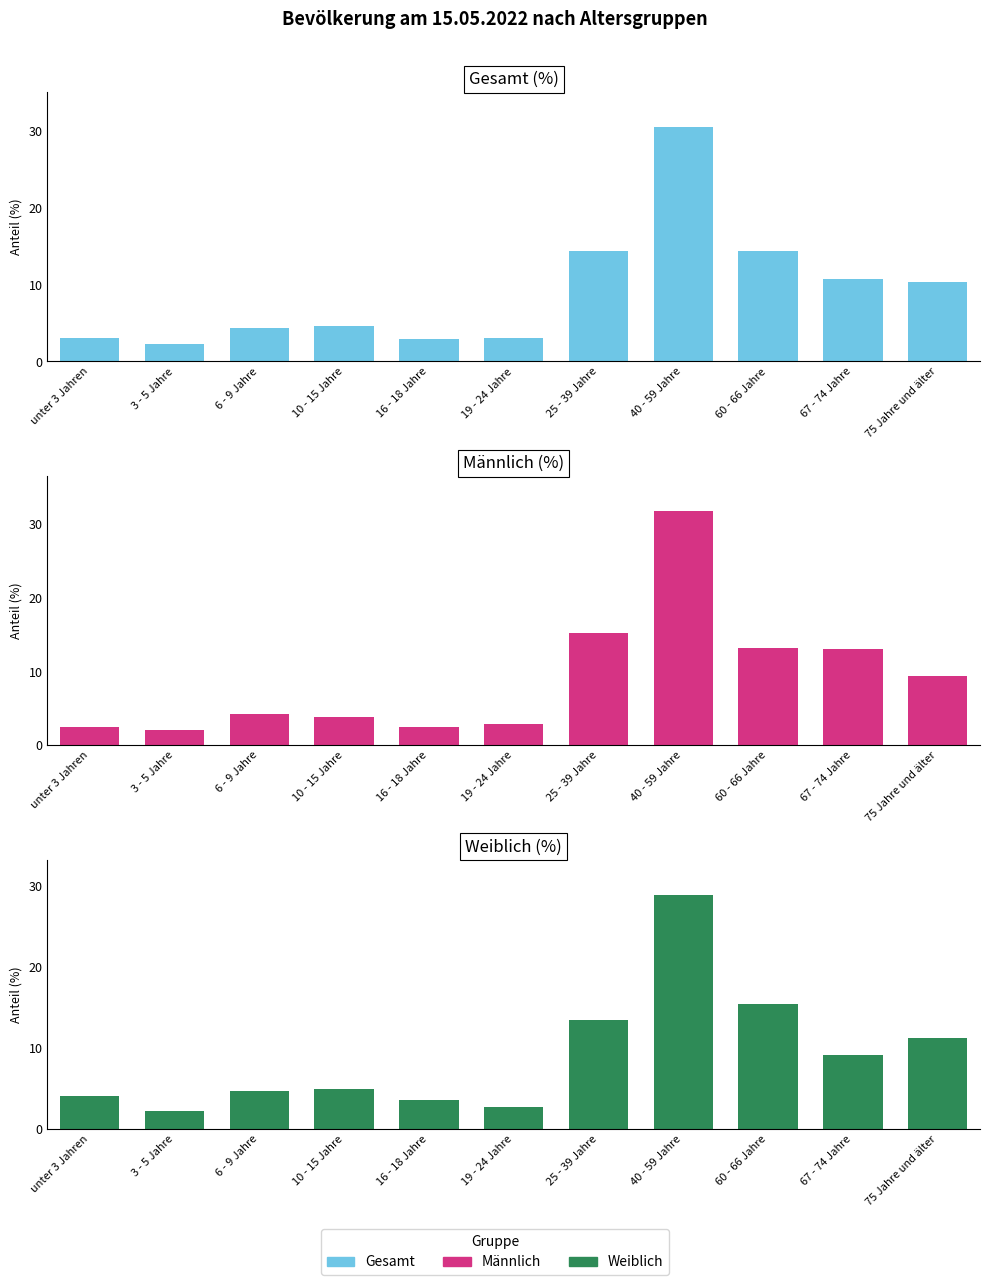

What is the sum of the Gesamt values at 10 - 15 Jahre and 19 - 24 Jahre?

7.7